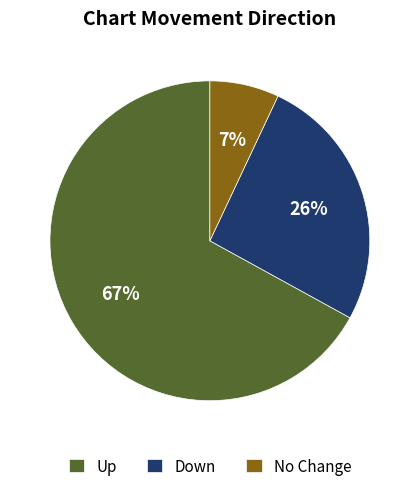

Combined, do Down and No Change account for over 50%?

No